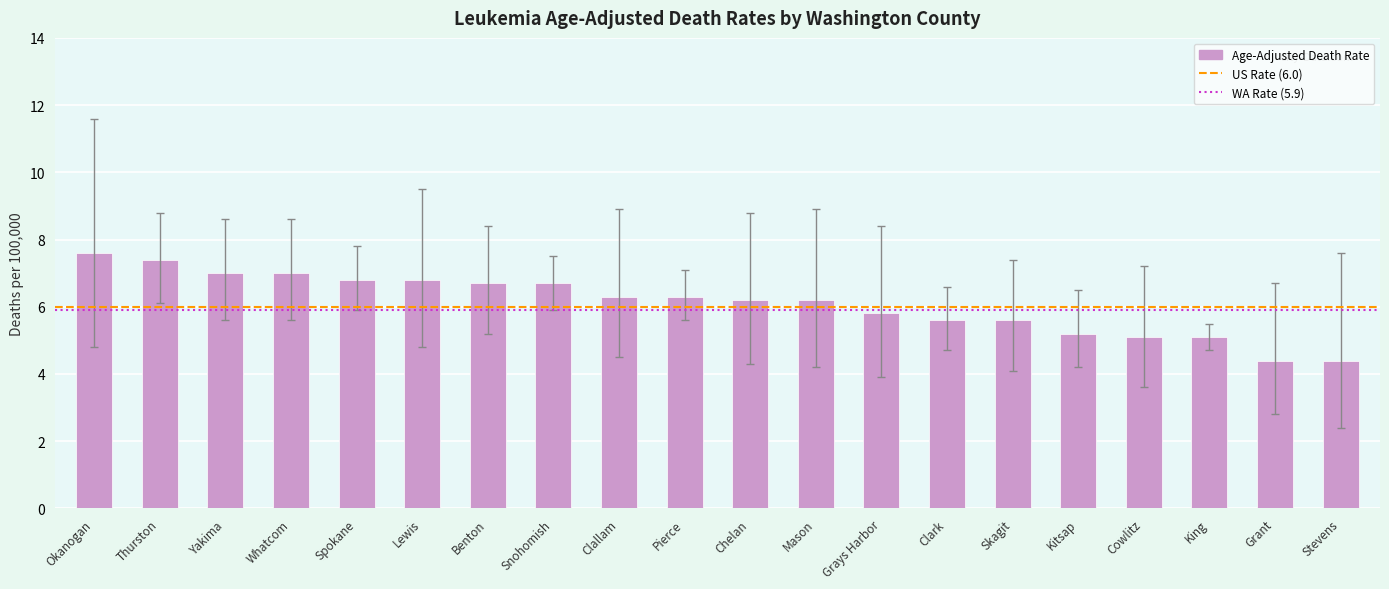

What position from the right is King?

3